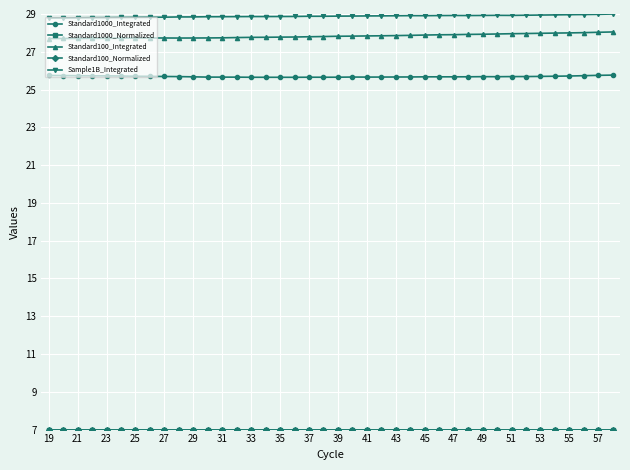

How many Standard1000_Integrated values are between 25 and 26?

40